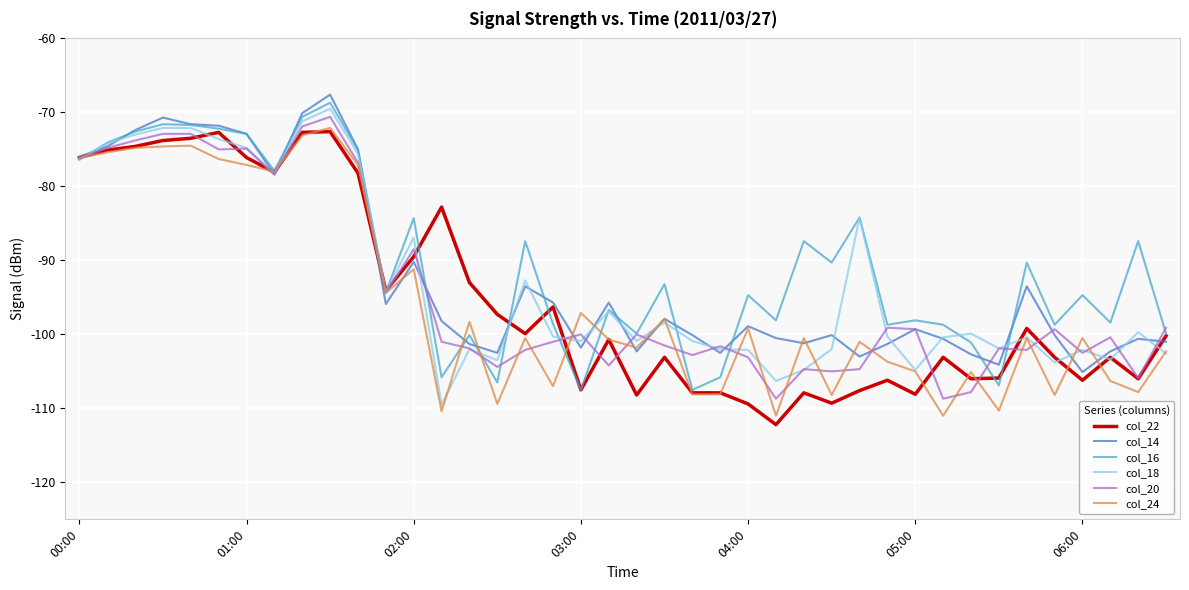

What is the highest value of the col_20 series?

-70.6